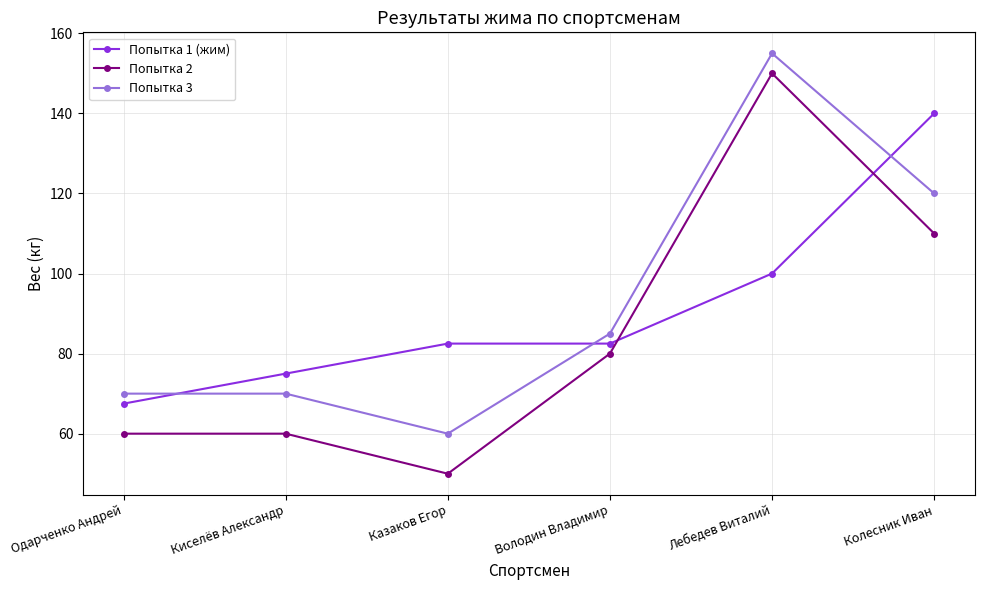

True or false: Попытка 3 and Попытка 2 intersect in this chart.

False